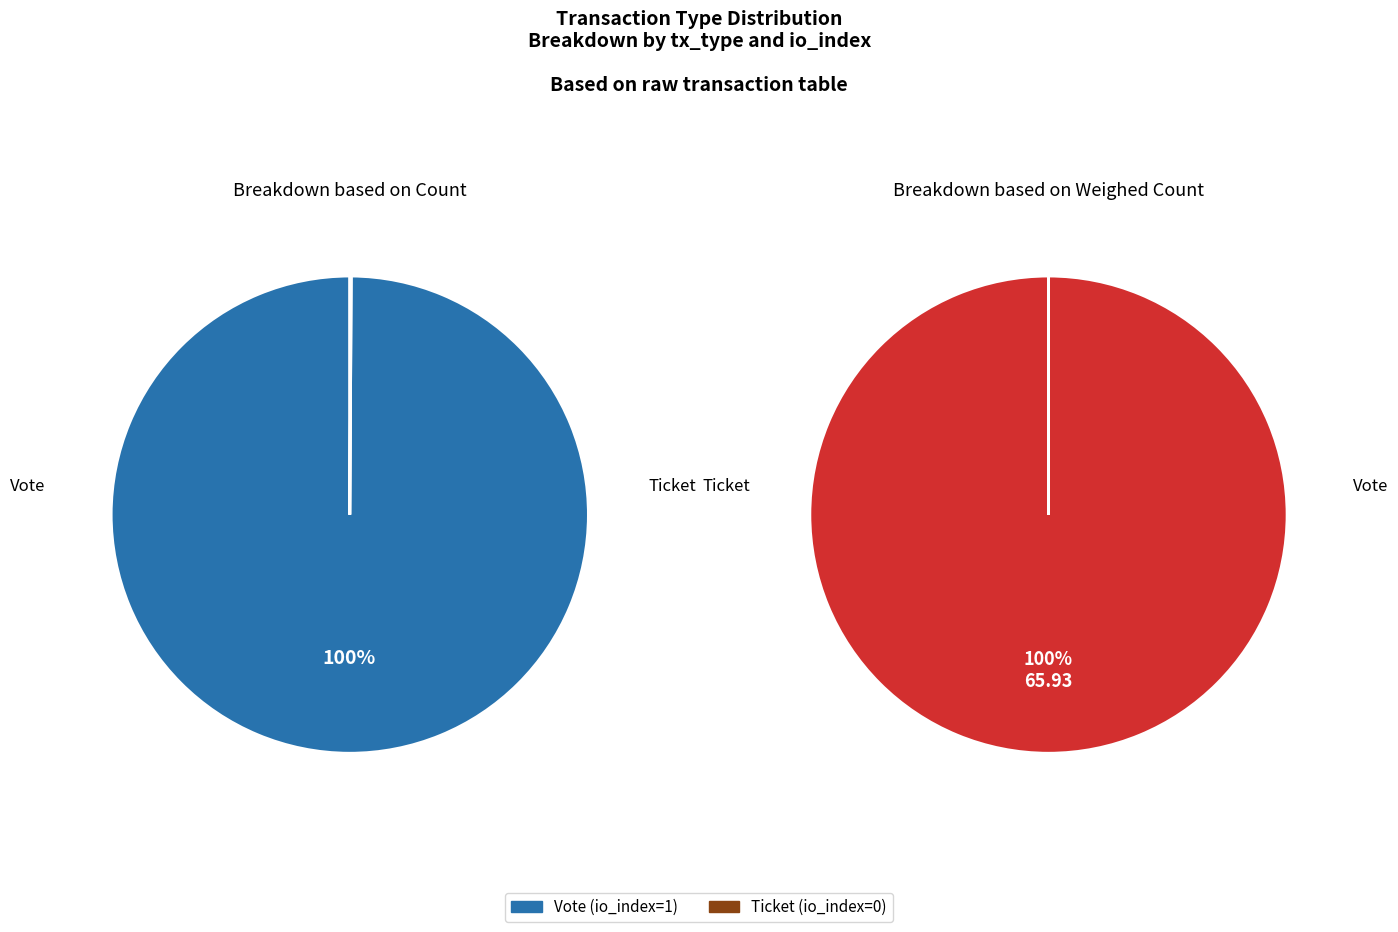

How many slices are in this pie chart?

2